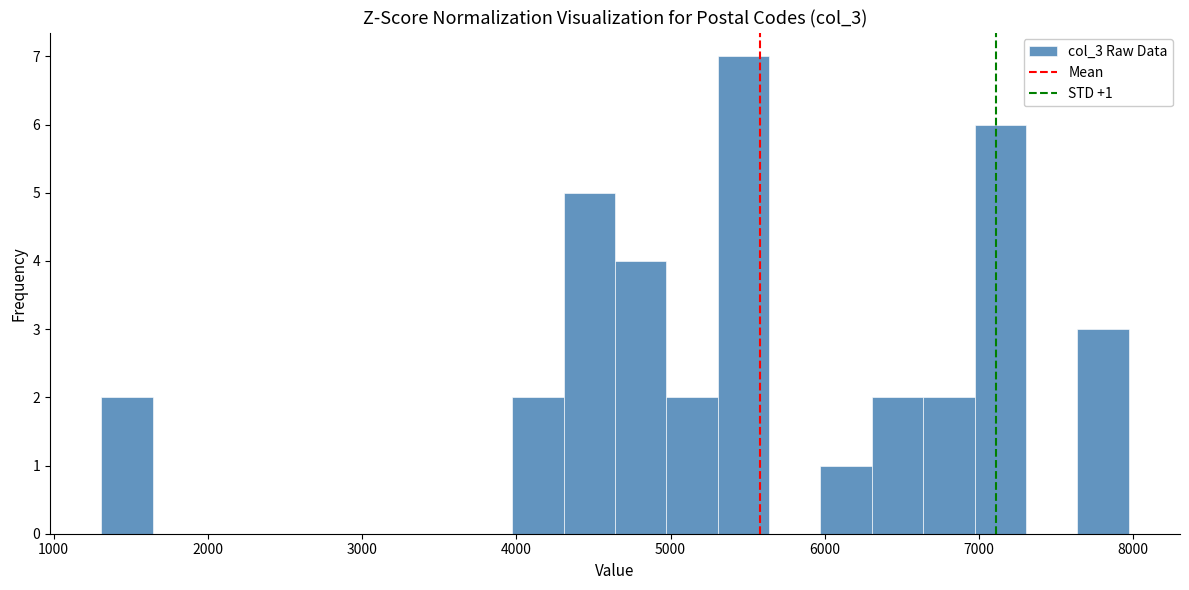

Read against the x-axis, roughly where is the centre of the tallest bar?

5500